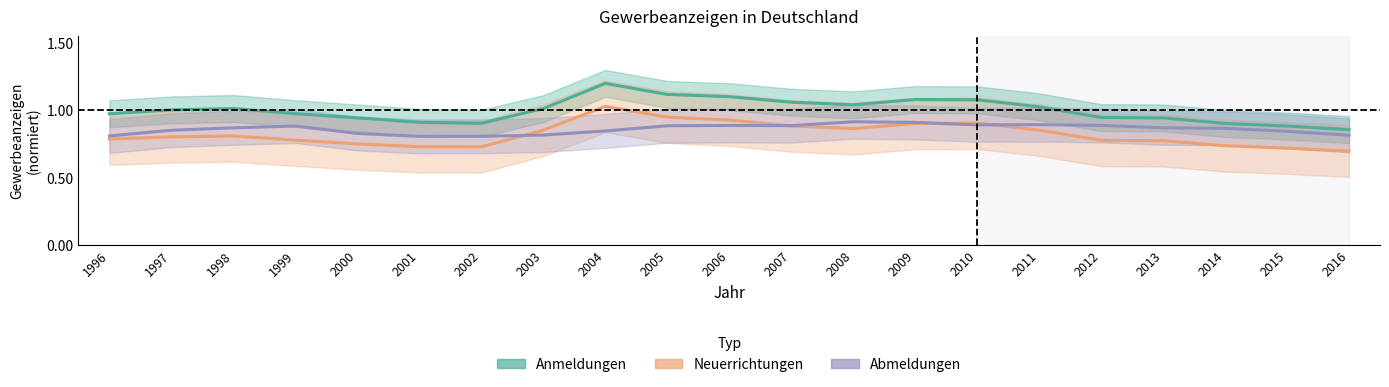

Where is Anmeldungen nearest to the value 1?

1997